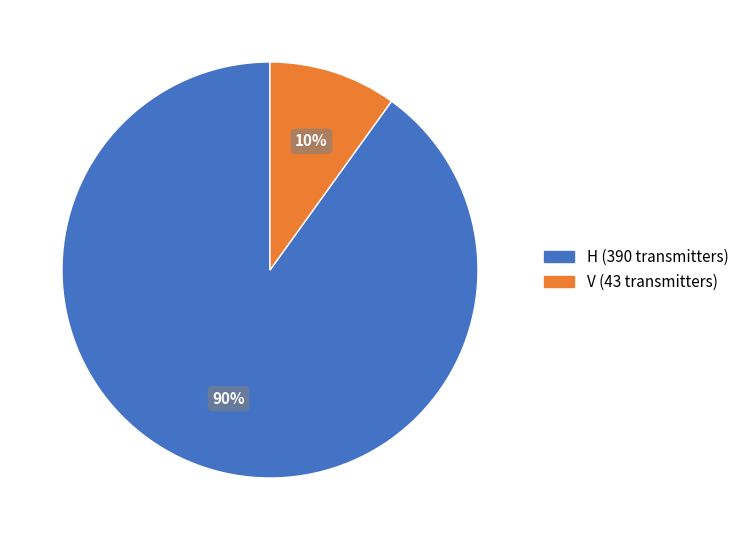

Is the sum of H and V greater than half?

Yes